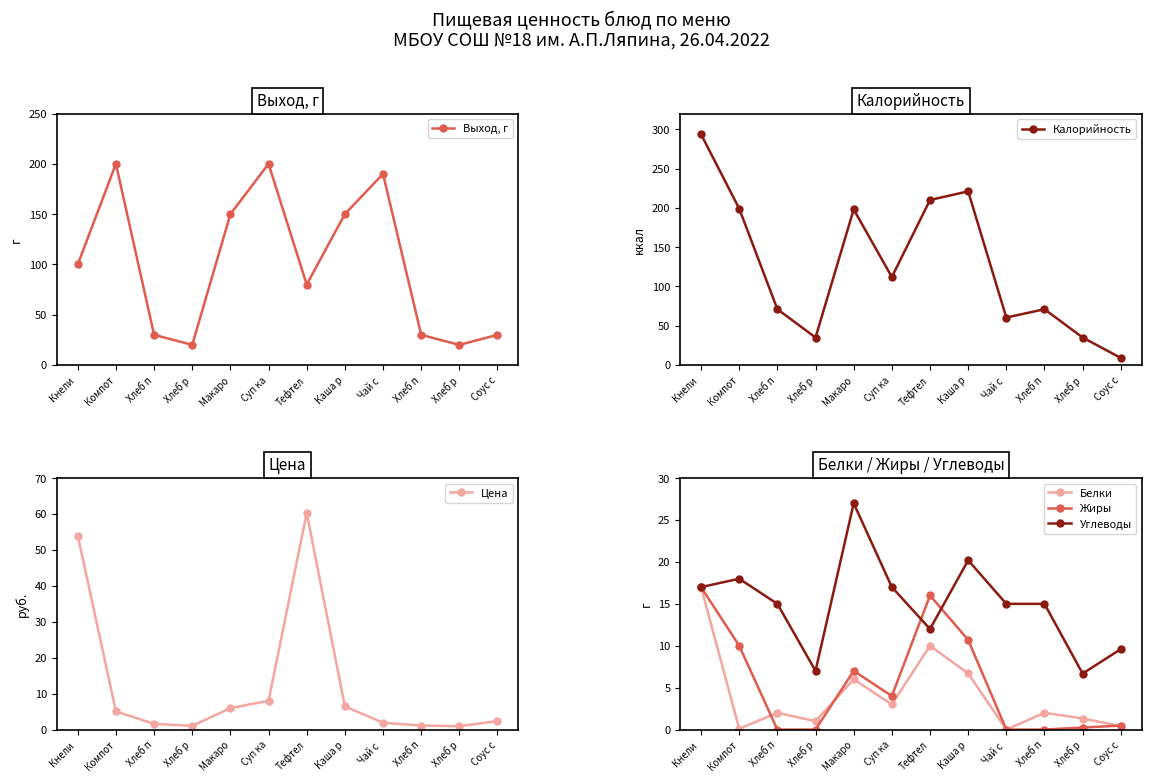

The value of Белки at Хлеб р is 1.3. True or false?

True